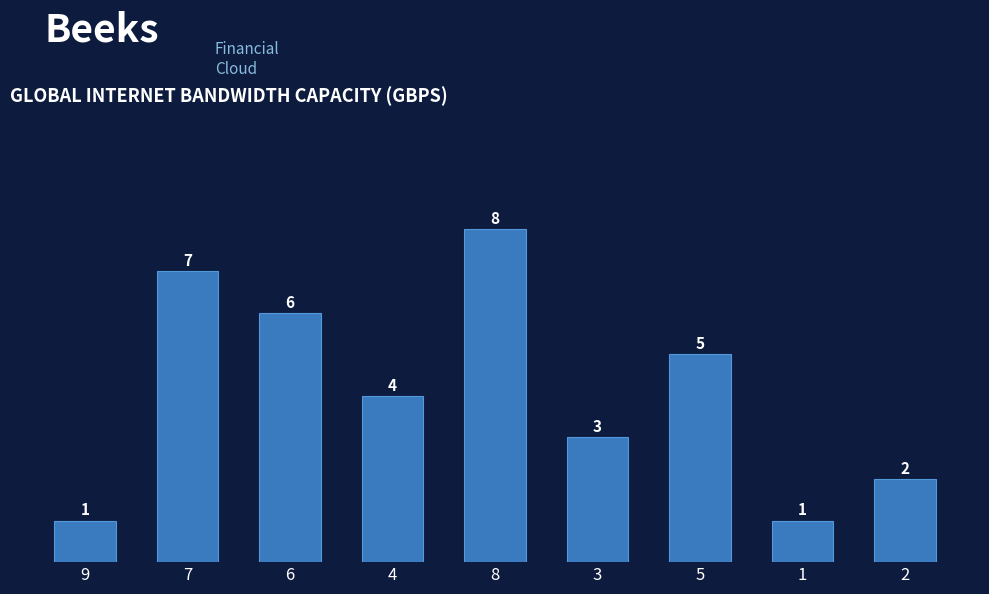

Between 1 and 5, which is larger?

5